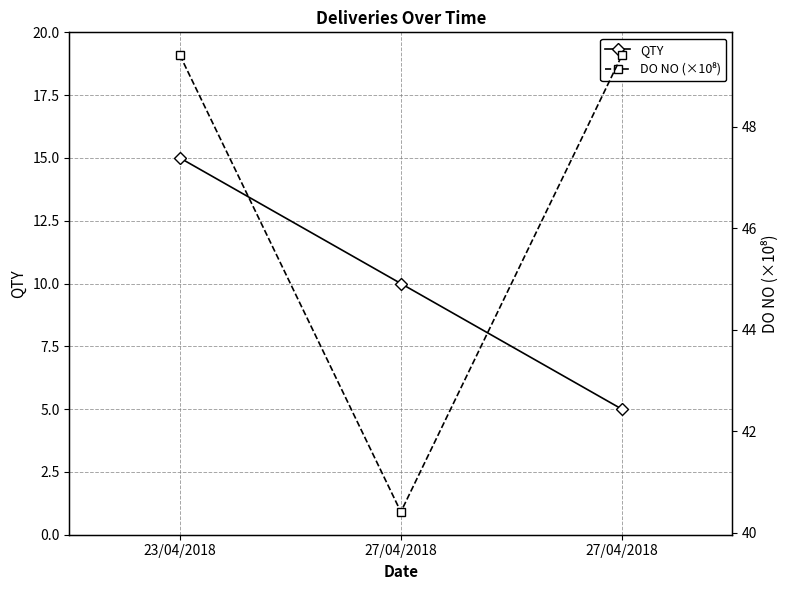

What is the difference between the maximum and minimum values in the DO NO (×10⁸) series?

9.0